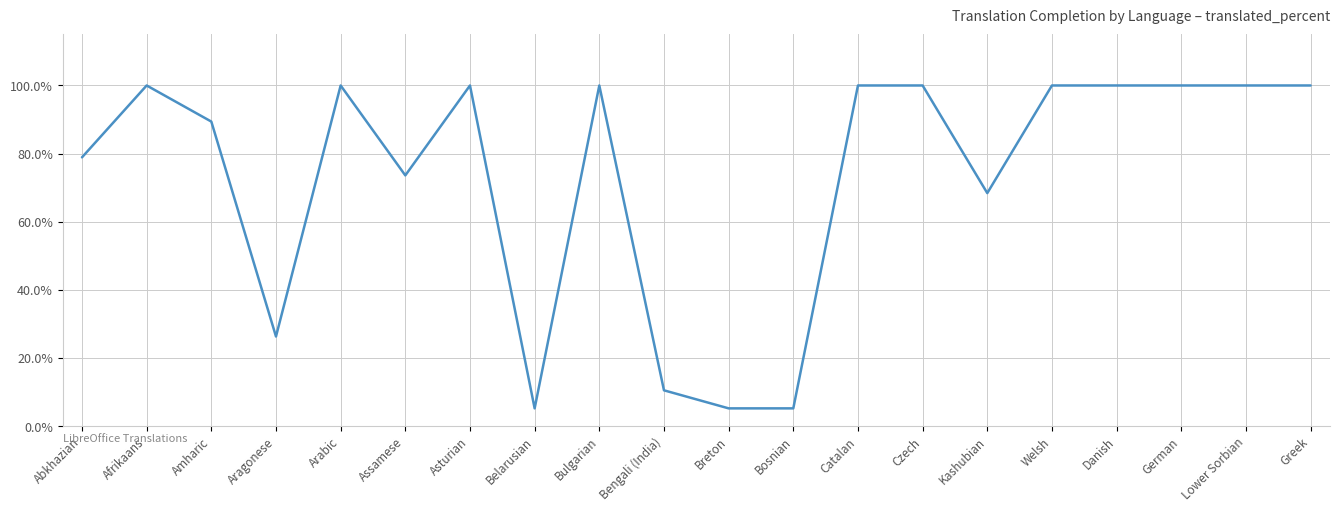

What is the greatest value displayed?

100.0